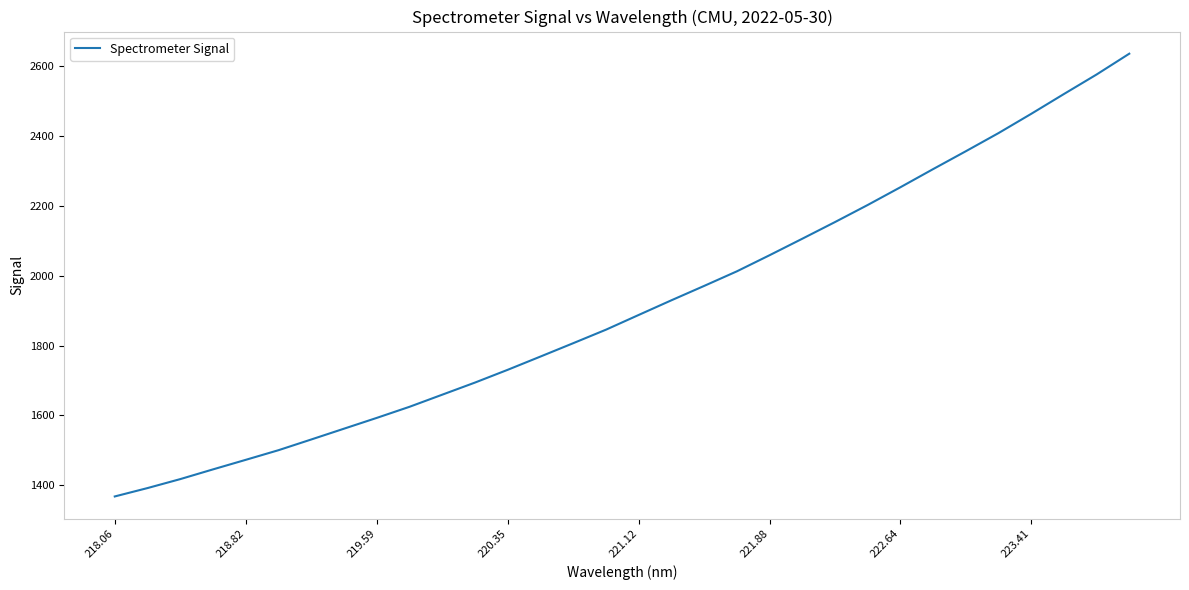

What is the sum of all values?

61258.0